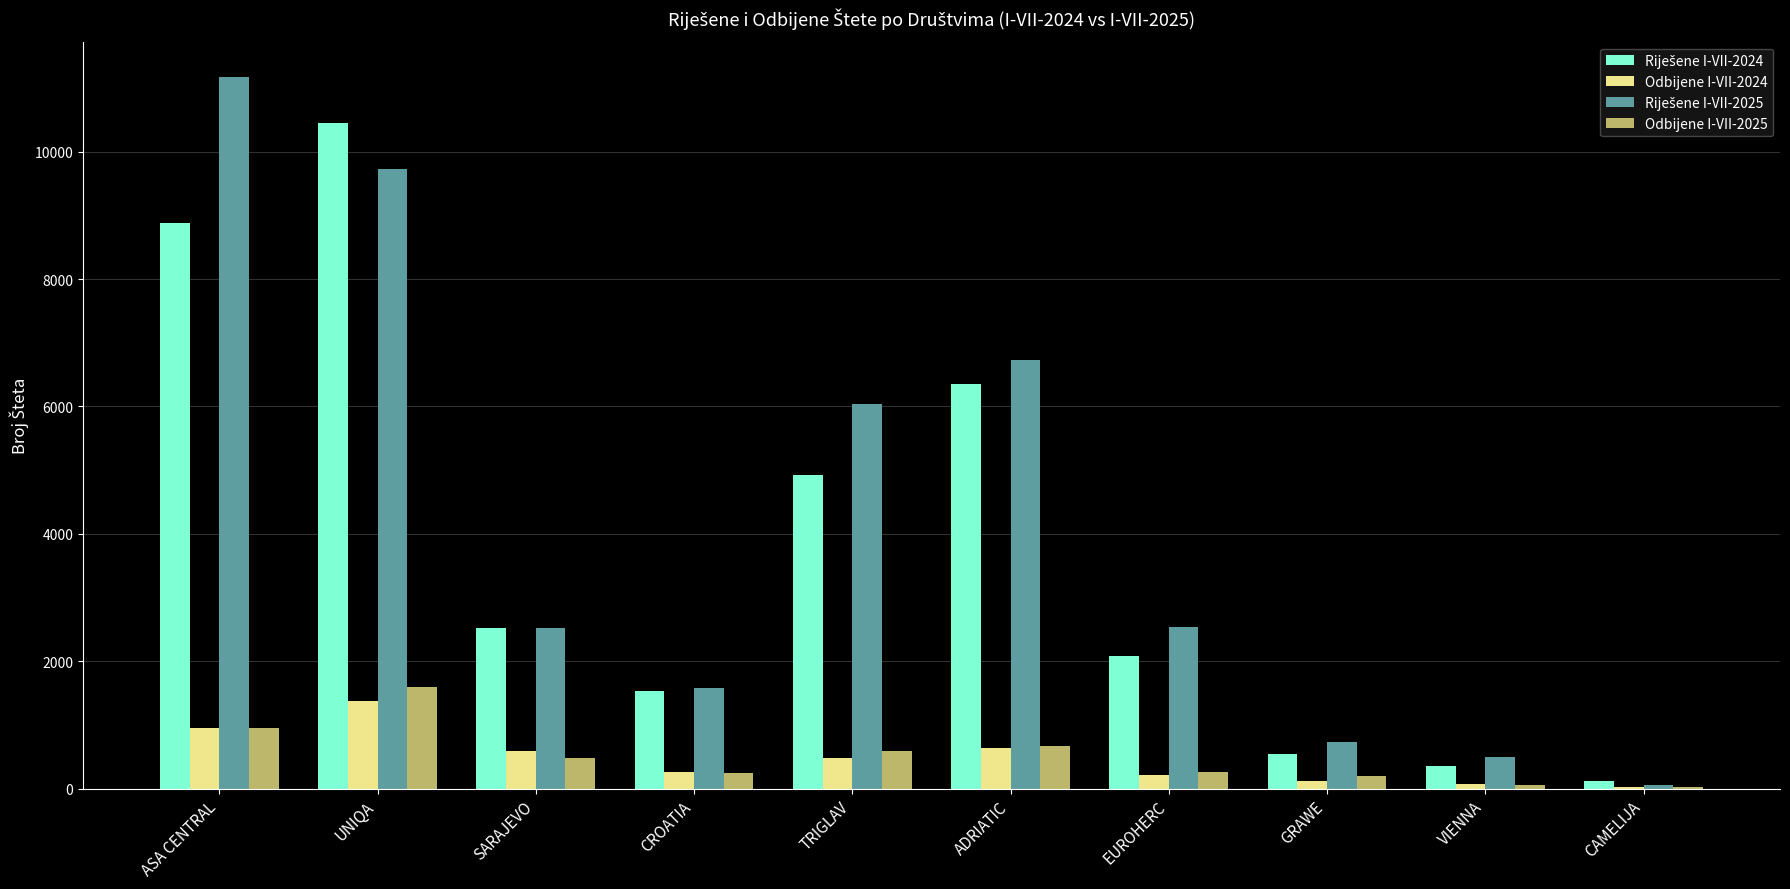

Is the value of Odbijene I-VII-2024 at TRIGLAV greater than the value of Odbijene I-VII-2025 at CAMELIJA?

Yes